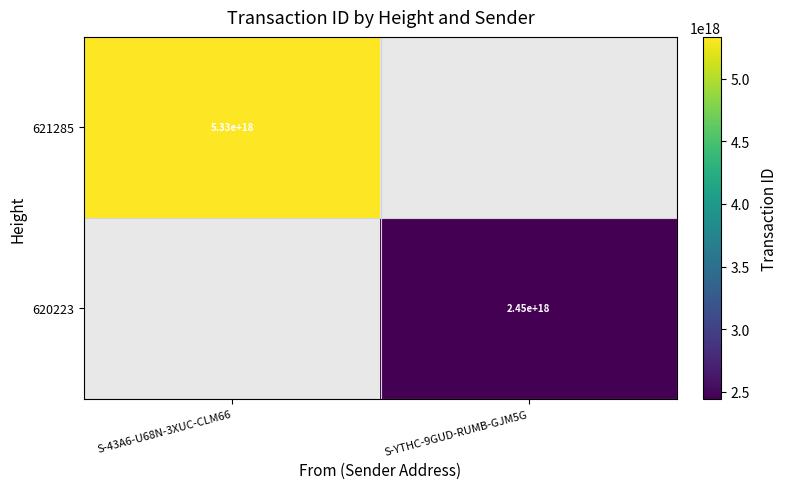

The 621285 series shows 5330000000000000000 at S-43A6-U68N-3XUC-CLM66. True or false?

True